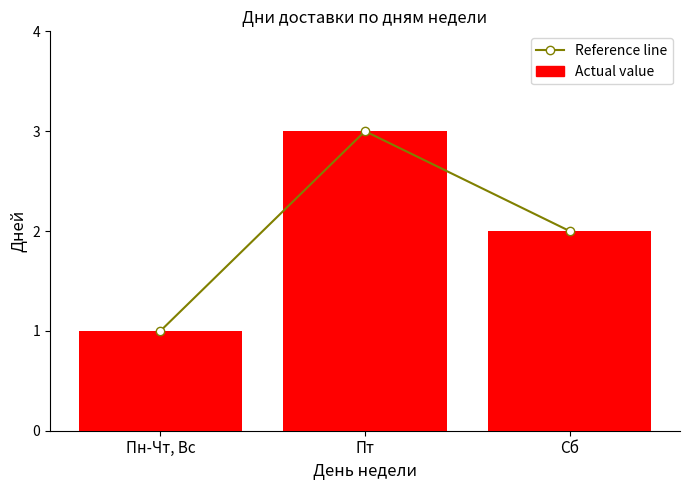

What is the value of the Actual value bar at the 1st from the left?

1